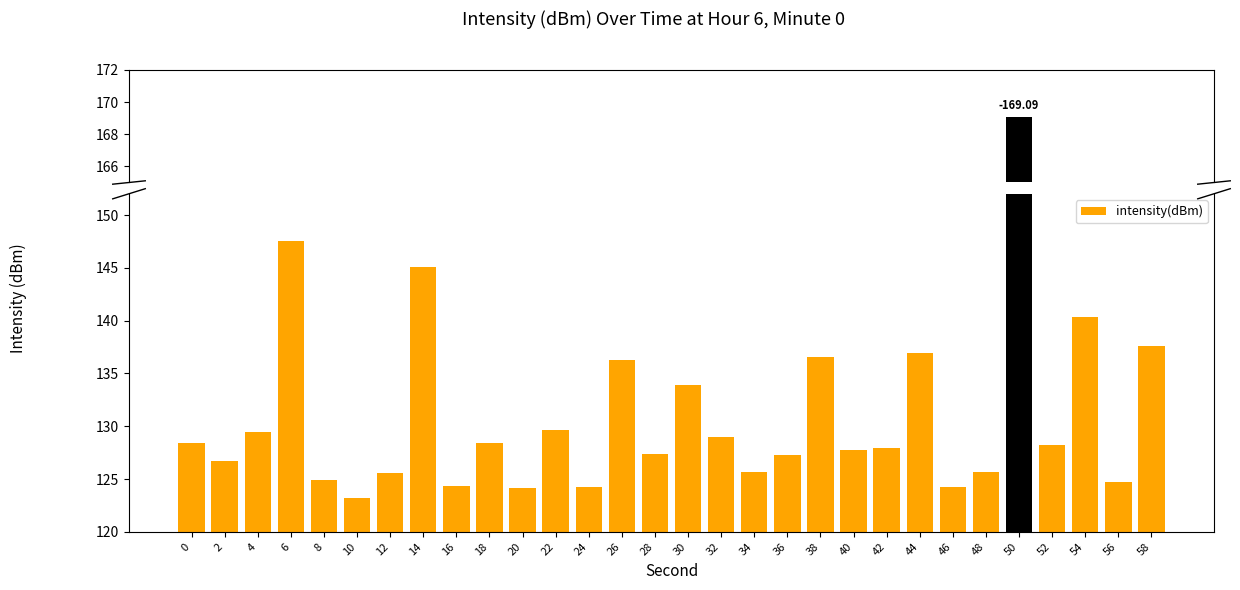

What is the change in value from 32 to 58?

+8.6